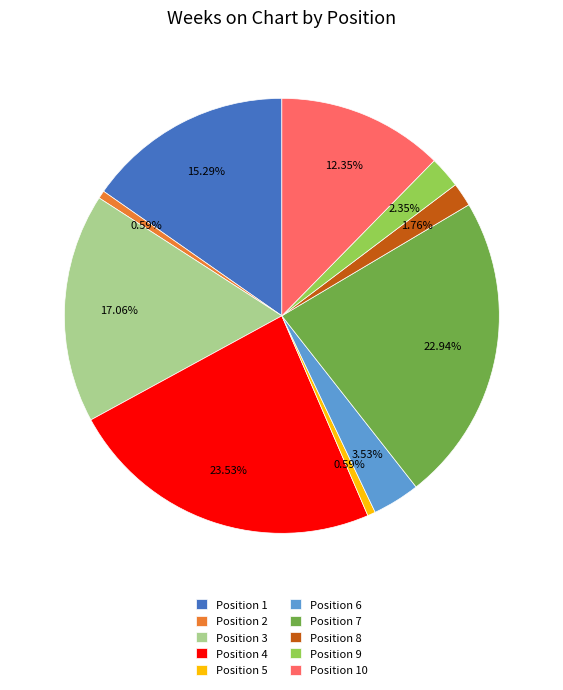

How many segments does this pie chart have?

10